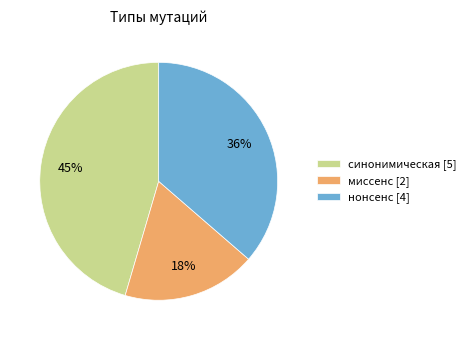

To the nearest percent, what portion does синонимическая represent?

45%